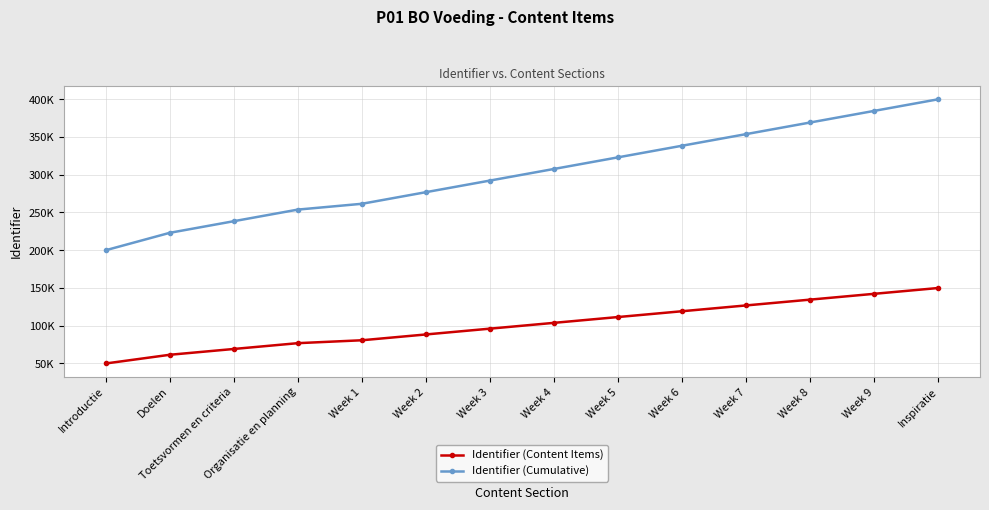

True or false: Identifier (Cumulative) and Identifier (Content Items) cross at least once.

False